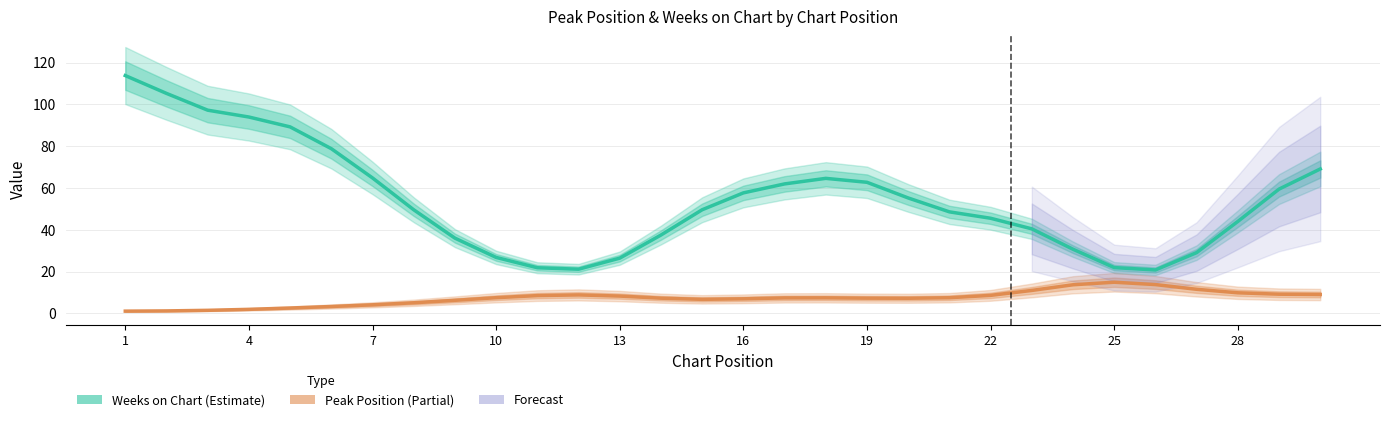

Does the chart have visible grid lines?

Yes